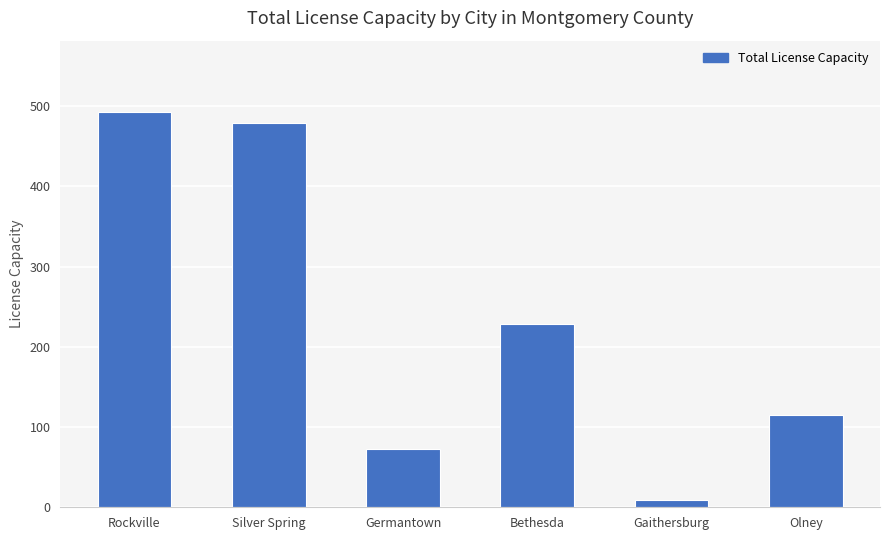

Which label corresponds to the smallest value in the chart?

Gaithersburg